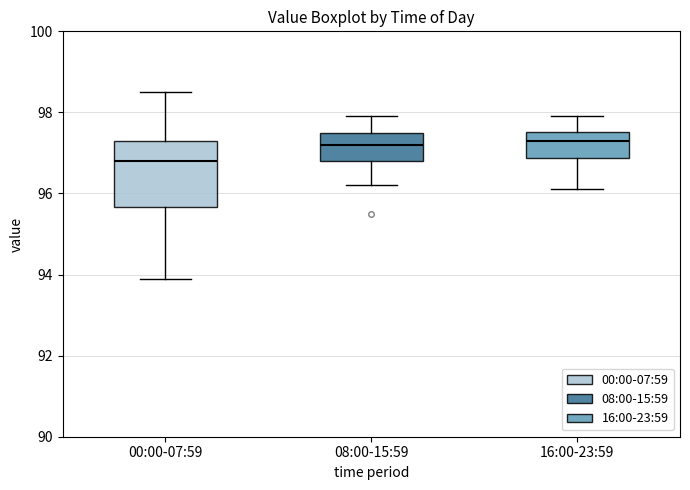

Comparing the boxes themselves (not the whiskers), which one is the tallest?

00:00-07:59